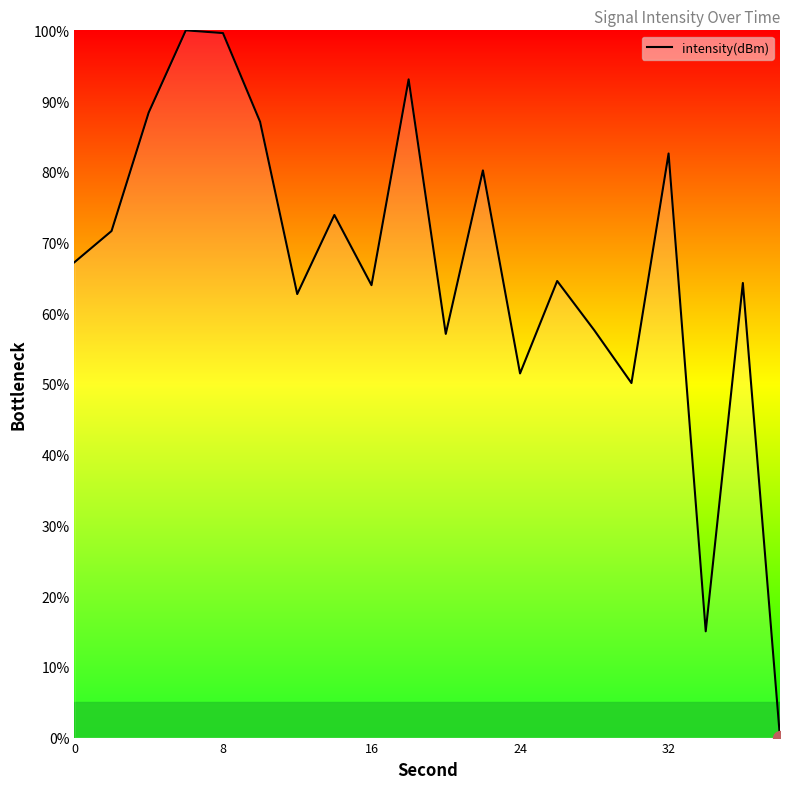

What is the maximum value shown in the chart?

100.0